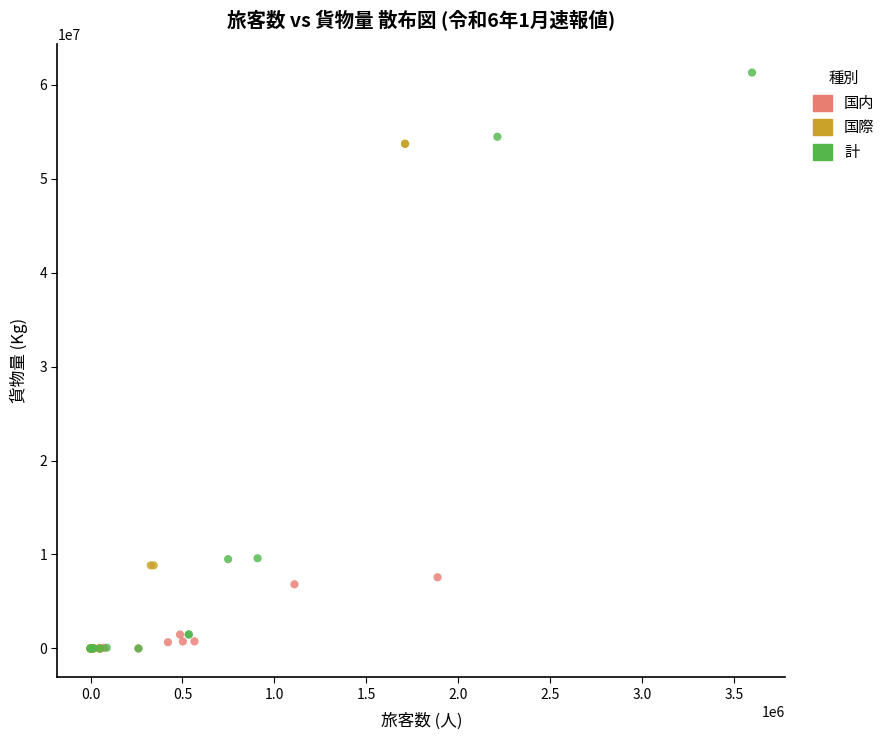

Which series reaches the maximum Y coordinate?

計